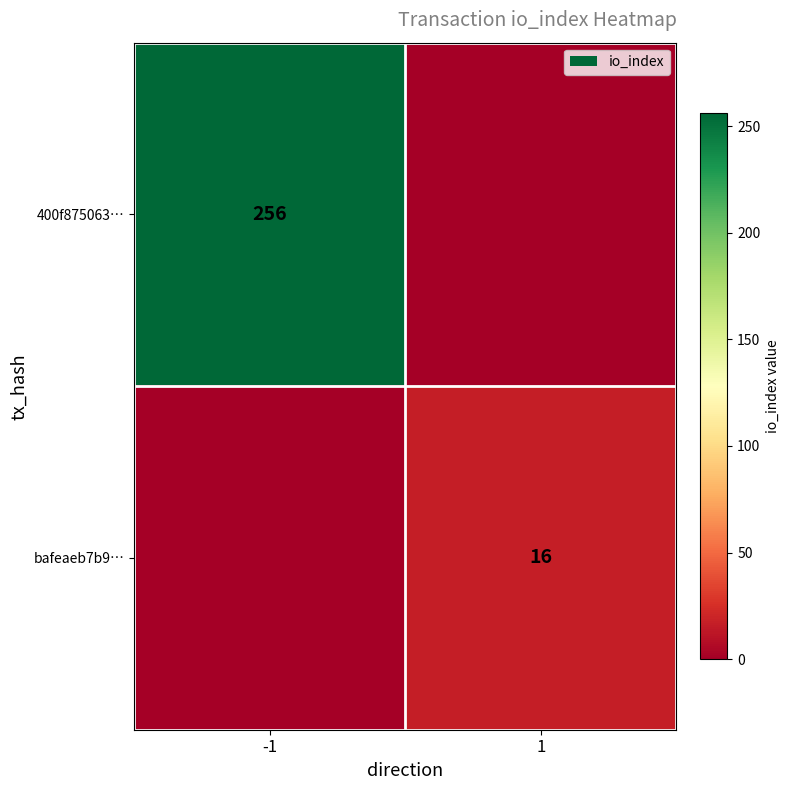

Which label corresponds to the smallest value in the chart?

1